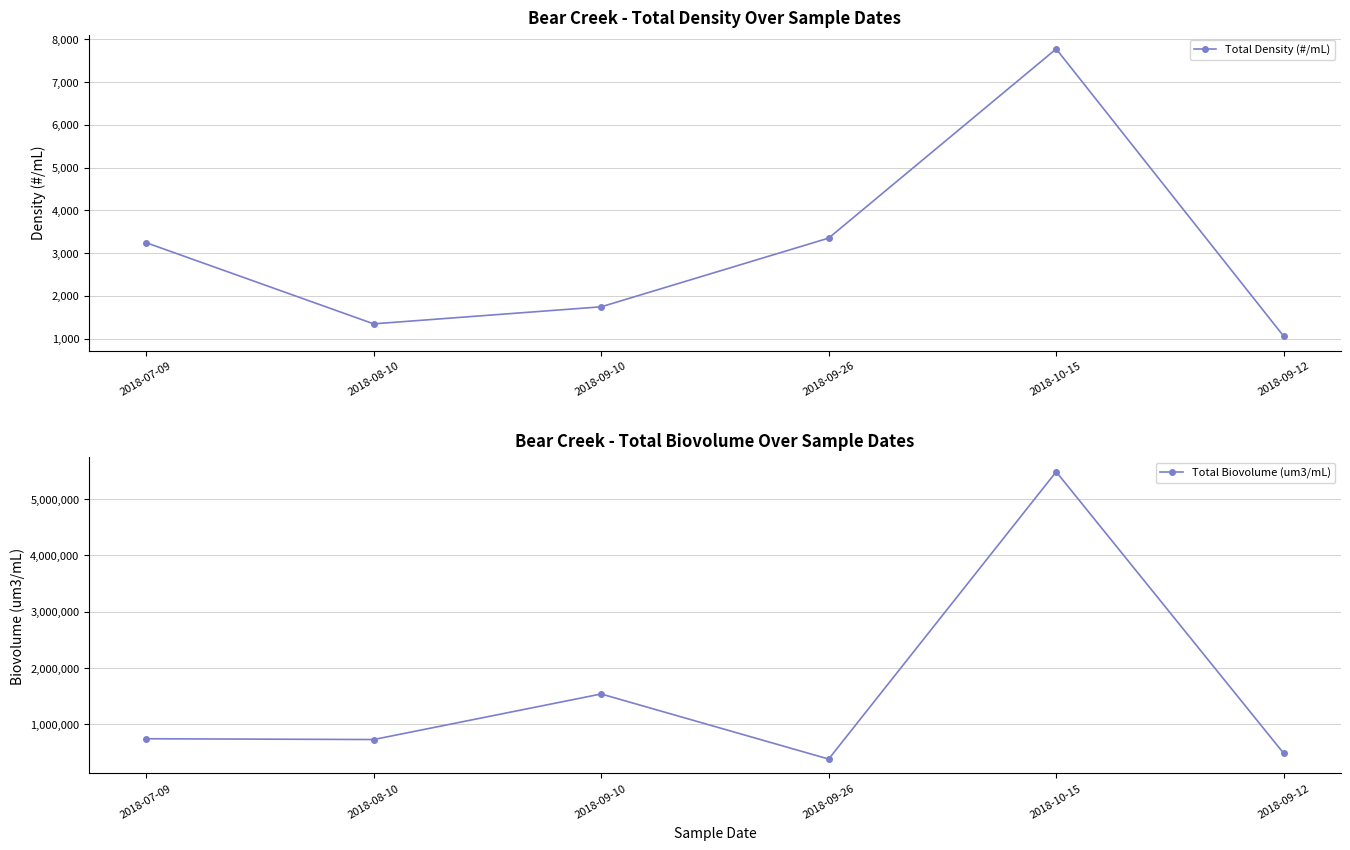

Reading left to right, transcribe all the data shown in this chart.

Total Density (#/mL): 2018-07-09=3242.5	2018-08-10=1344.2	2018-09-10=1742.9	2018-09-26=3349.8	2018-10-15=7774.1	2018-09-12=1055.2
Total Biovolume (um3/mL): 2018-07-09=742005.5	2018-08-10=728075.6	2018-09-10=1536993.4	2018-09-26=381062.3	2018-10-15=5483305.4	2018-09-12=483524.0